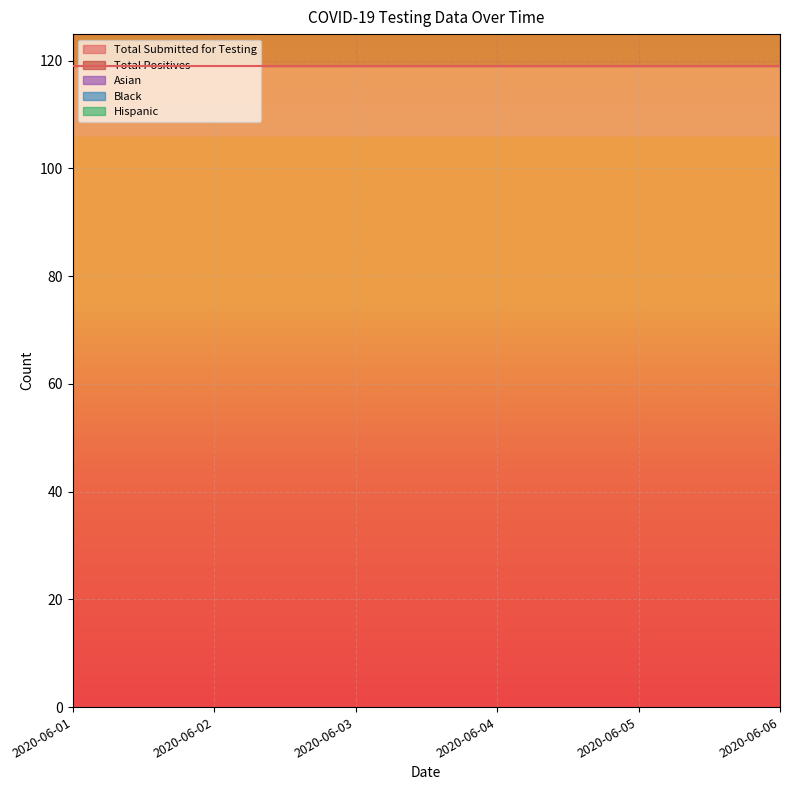

How many lines are shown in the chart?

5